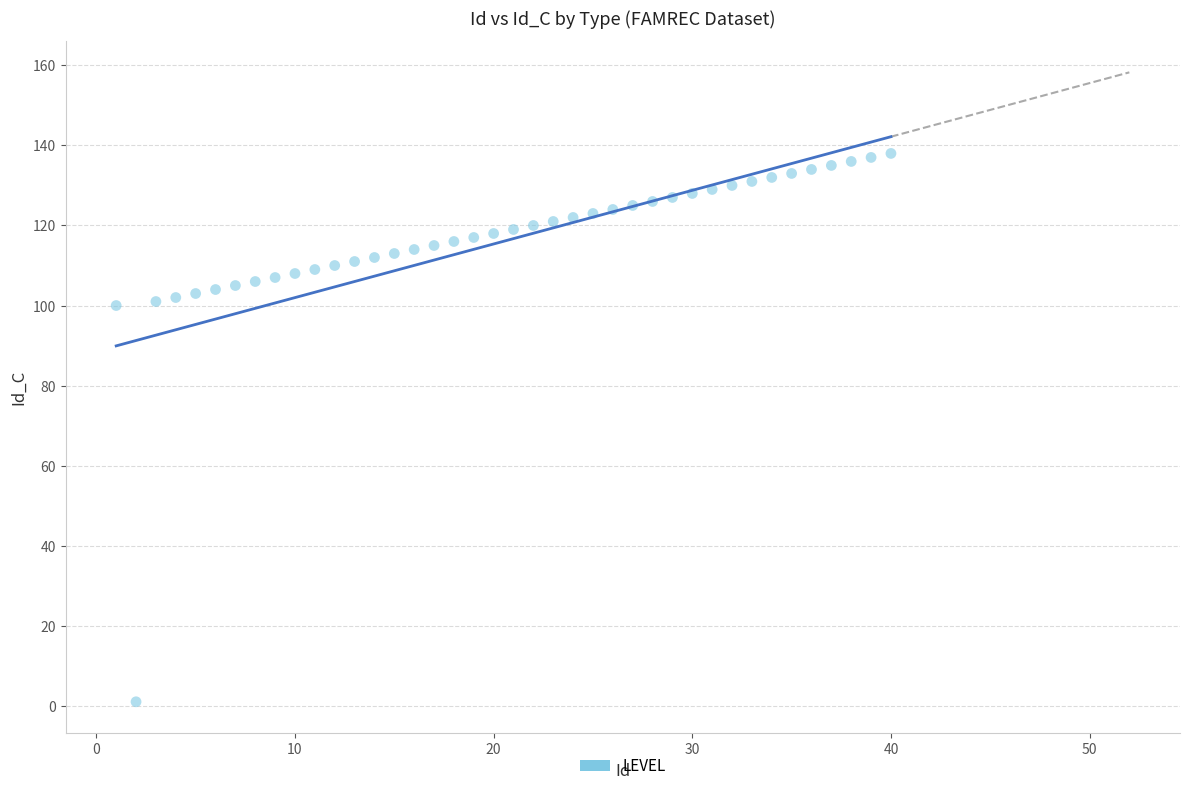

What is the range of X values (max minus min)?

39